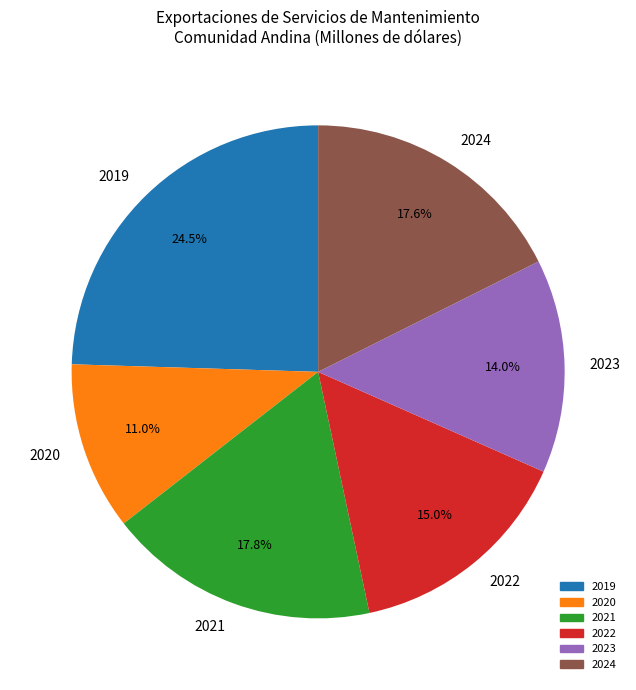

What is the ratio of the value at 2023 to the value at 2020?

1.3